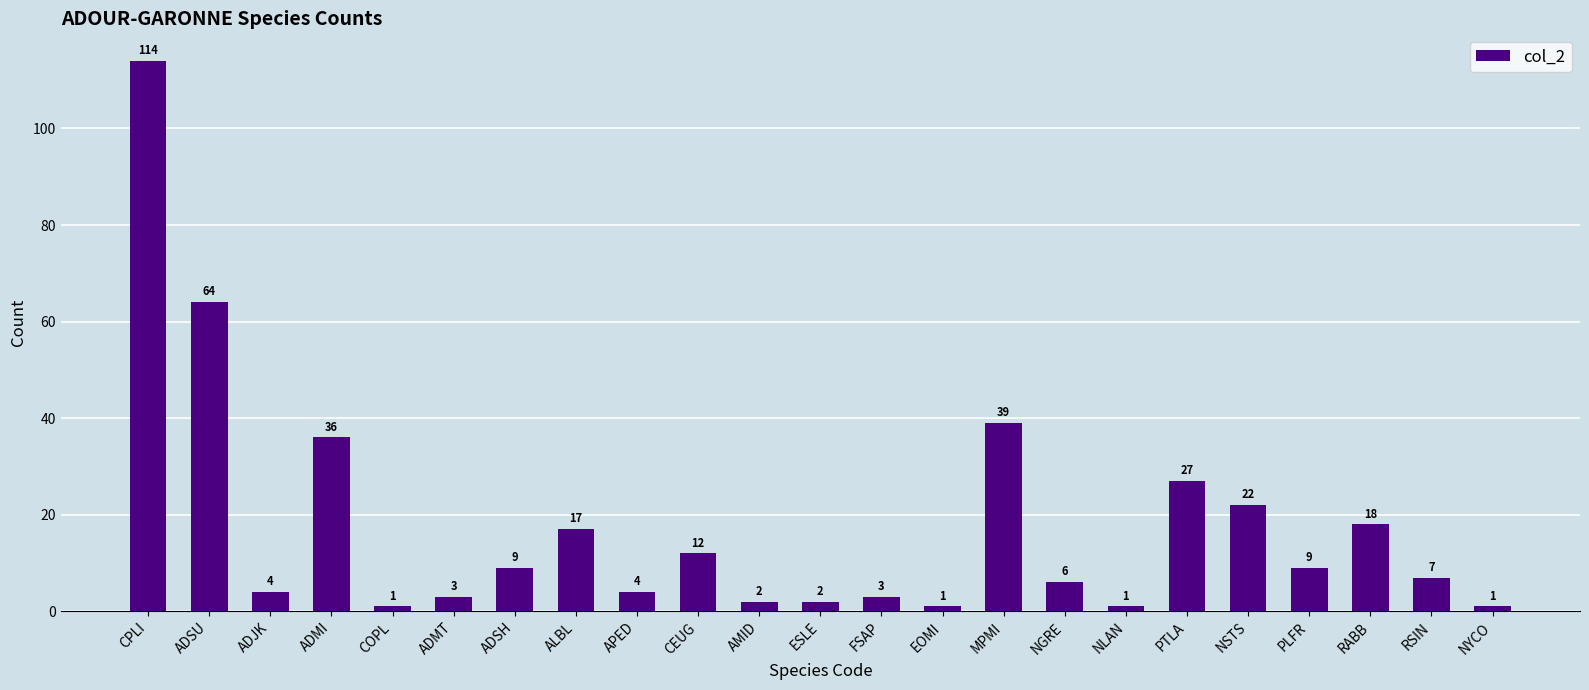

How many bars are there in total?

23